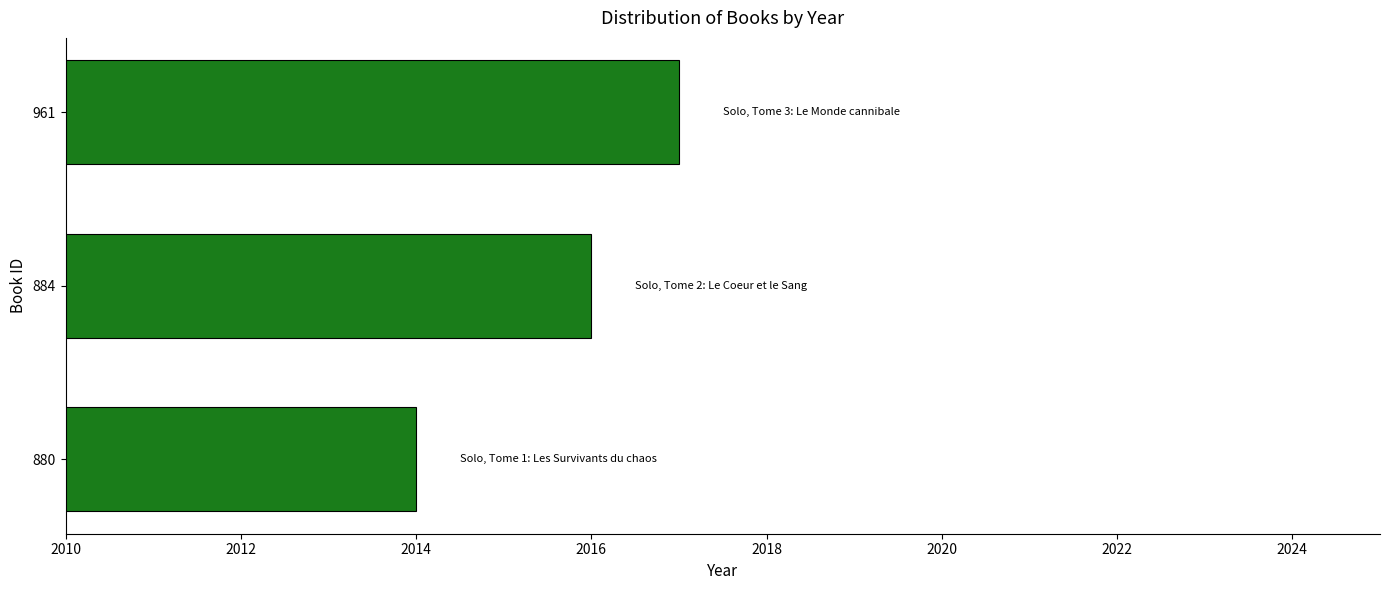

What is the minimum value shown in the chart?

2014